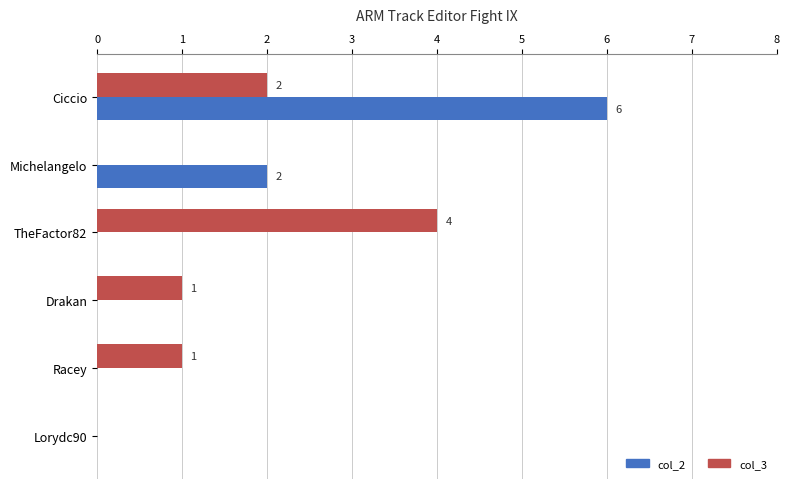

Is the value of col_3 at TheFactor82 greater than the value of col_2 at Ciccio?

No